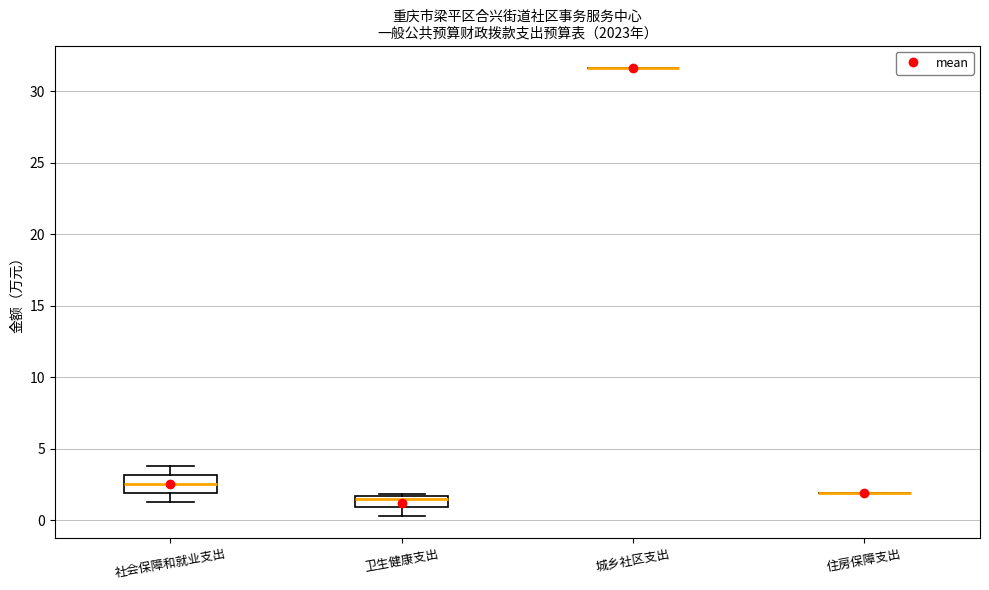

Where is the upper edge of the box for 卫生健康支出 on the y-axis? The values are not printed on the chart, so give them approximately, as read against the axis.

1.5